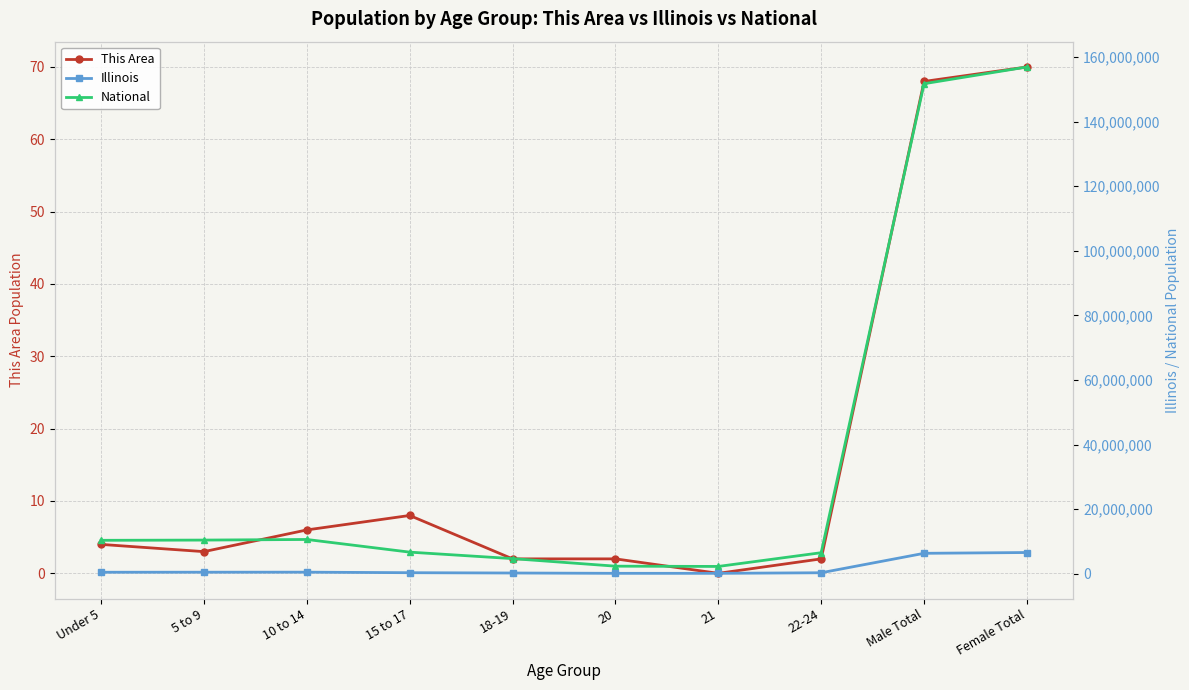

What is the difference between the highest and lowest values at 15 to 17?

6656201